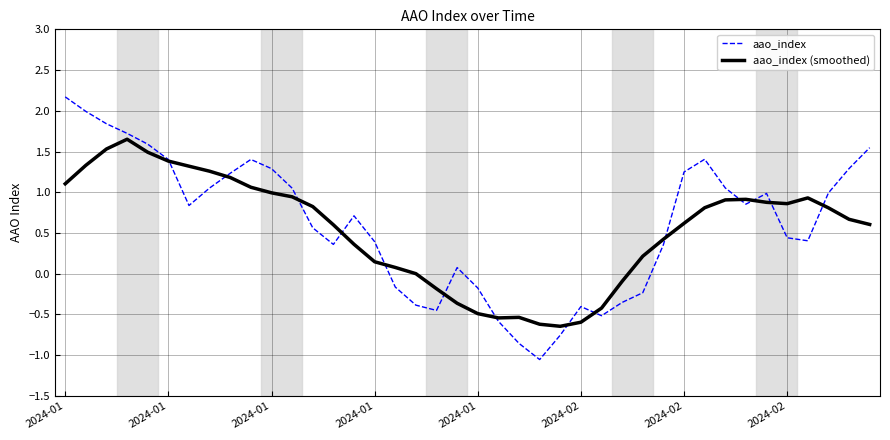

What is the sum of all aao_index (smoothed) values?

21.4